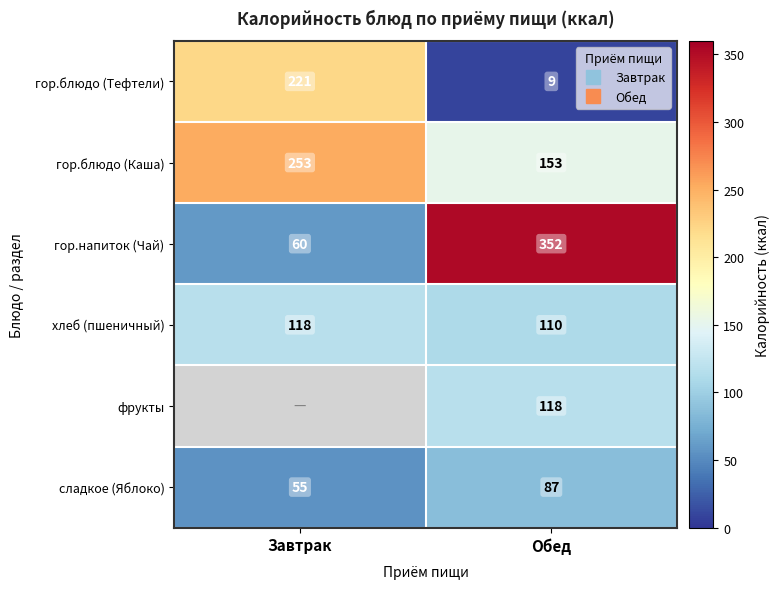

True or false: хлеб (пшеничный) has a value of 118.0 at Завтрак.

True